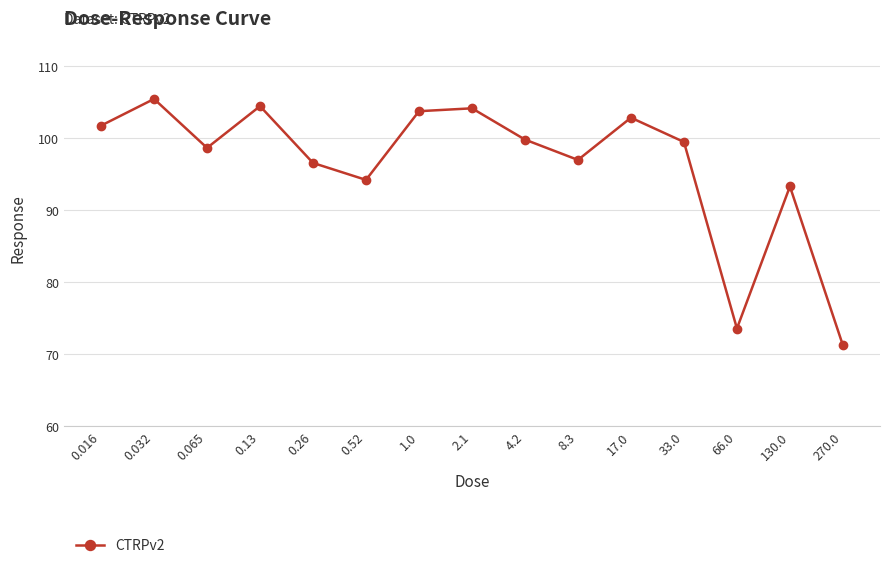

What is the label of the 14th point from the left?

130.0